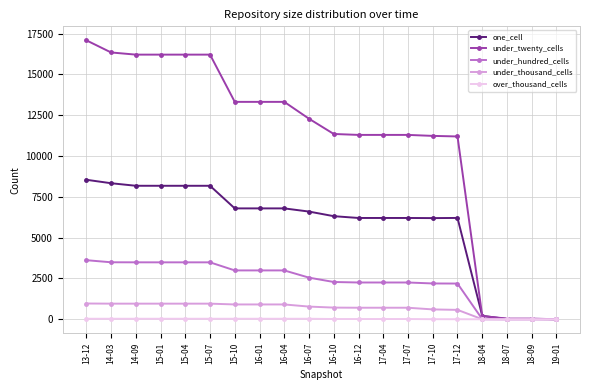

Is it true that one_cell equals 8810 at 16-12?

False